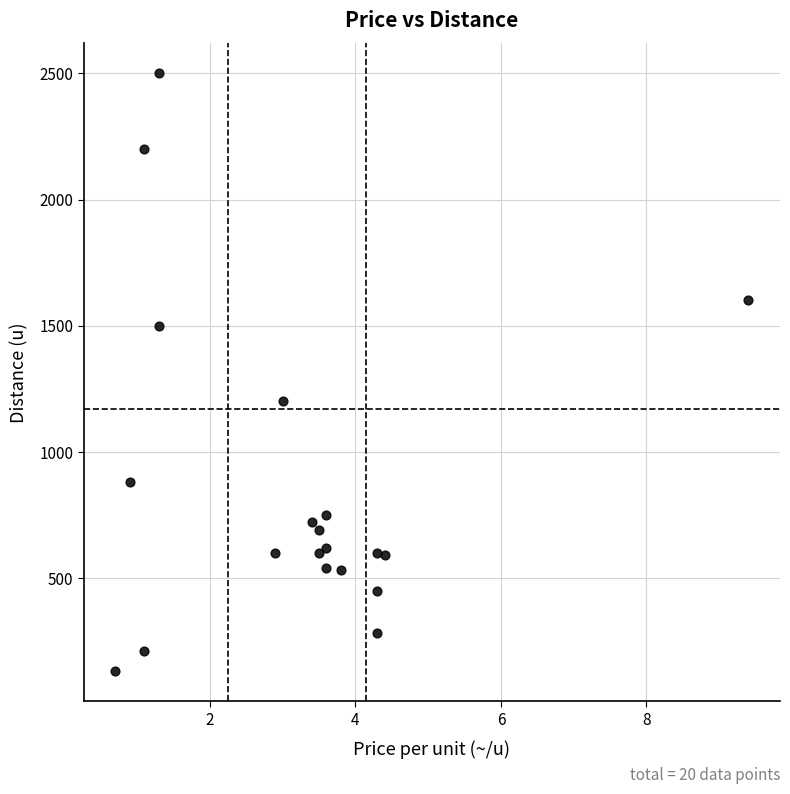

What is the range of Y values (max minus min)?

2370